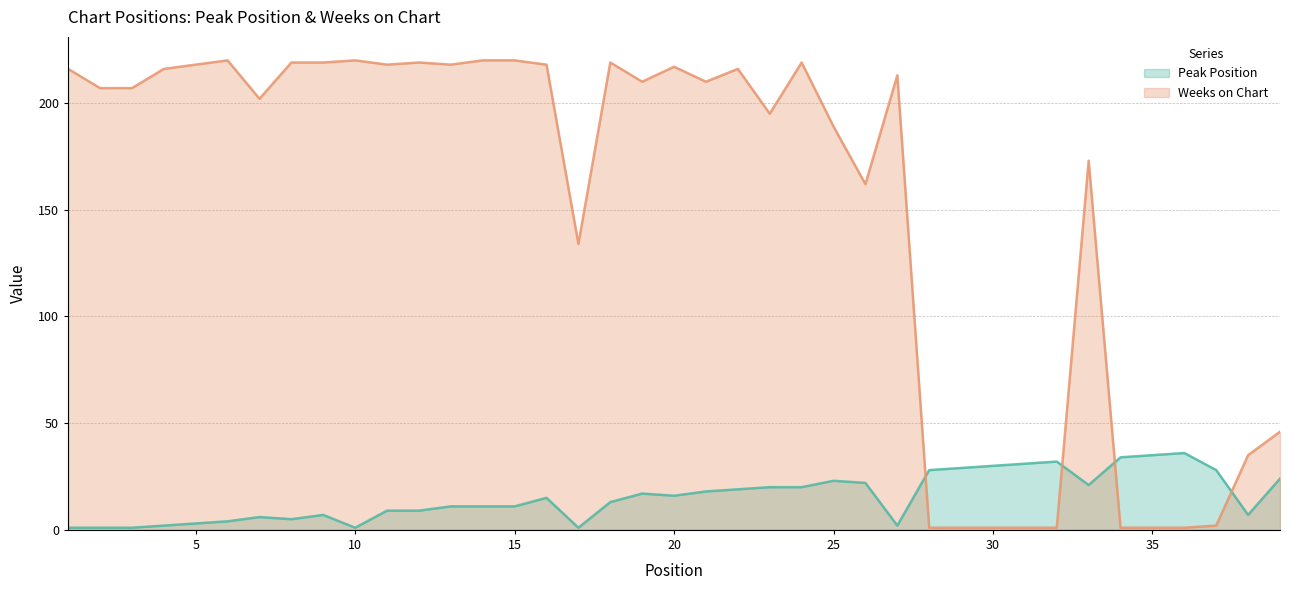

What are all the series names shown in the legend?

Peak Position, Weeks on Chart